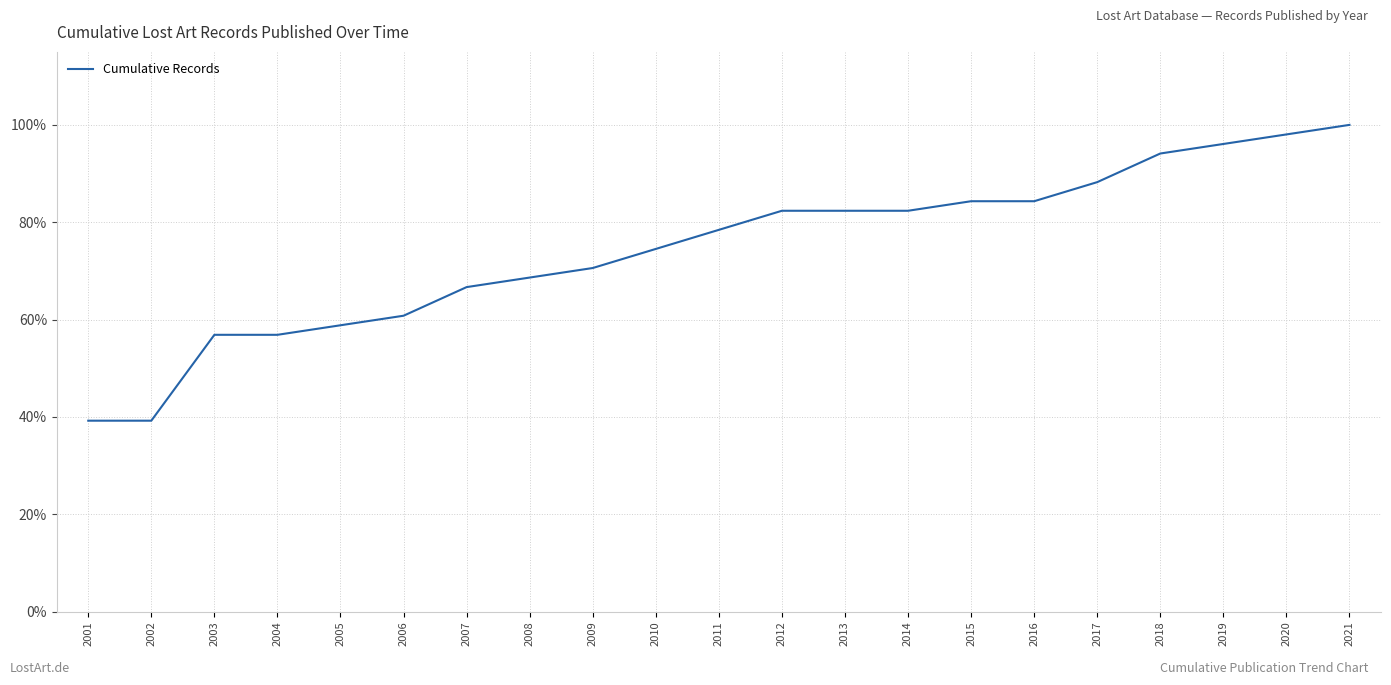

What is the maximum value shown in the chart?

100.0